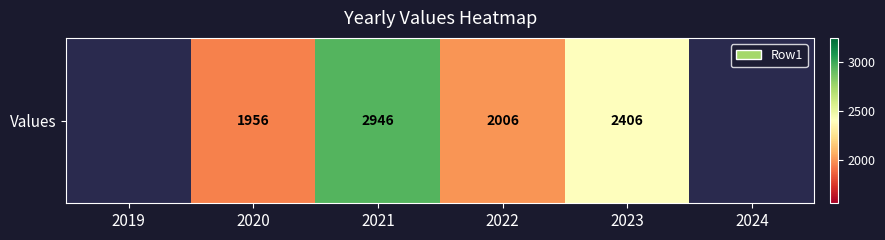

Where does the data first go above 2406?

2021